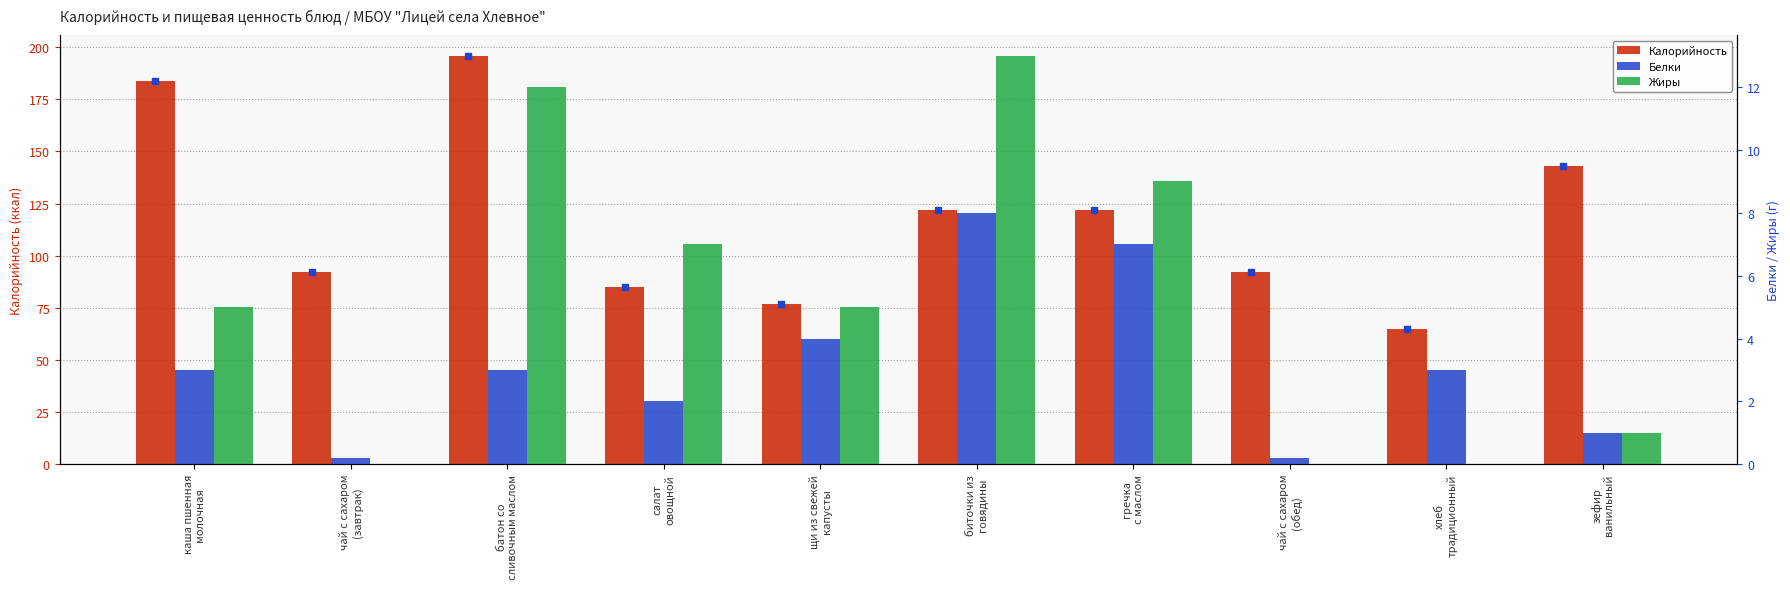

What are all the series names shown in the legend?

Калорийность, Белки, Жиры